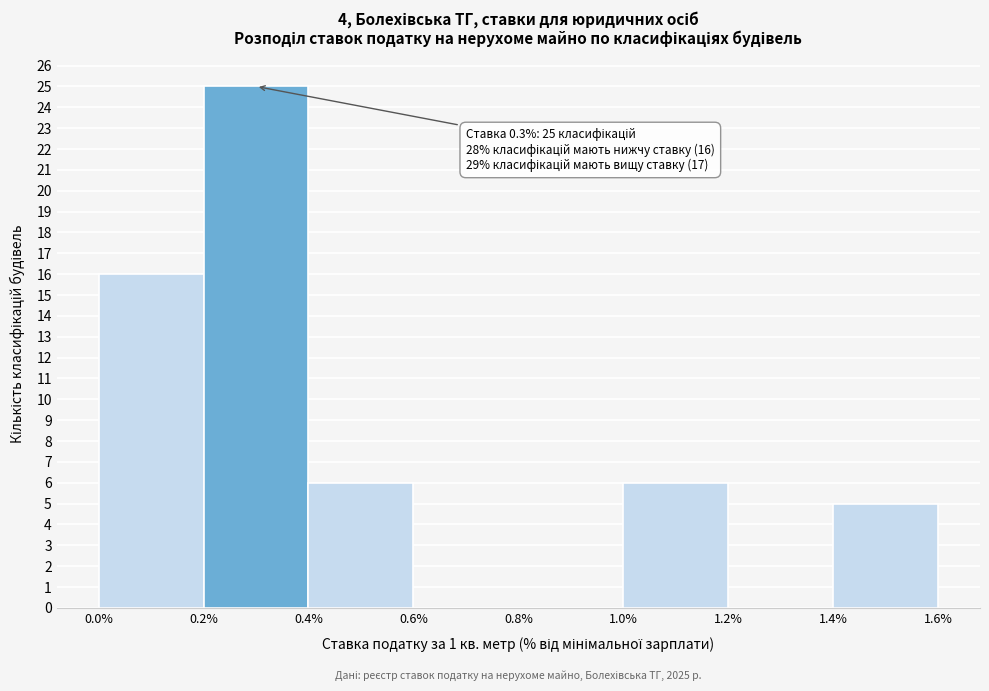

Over which range of the x-axis is the bar tallest?

0.2% to 0.4%